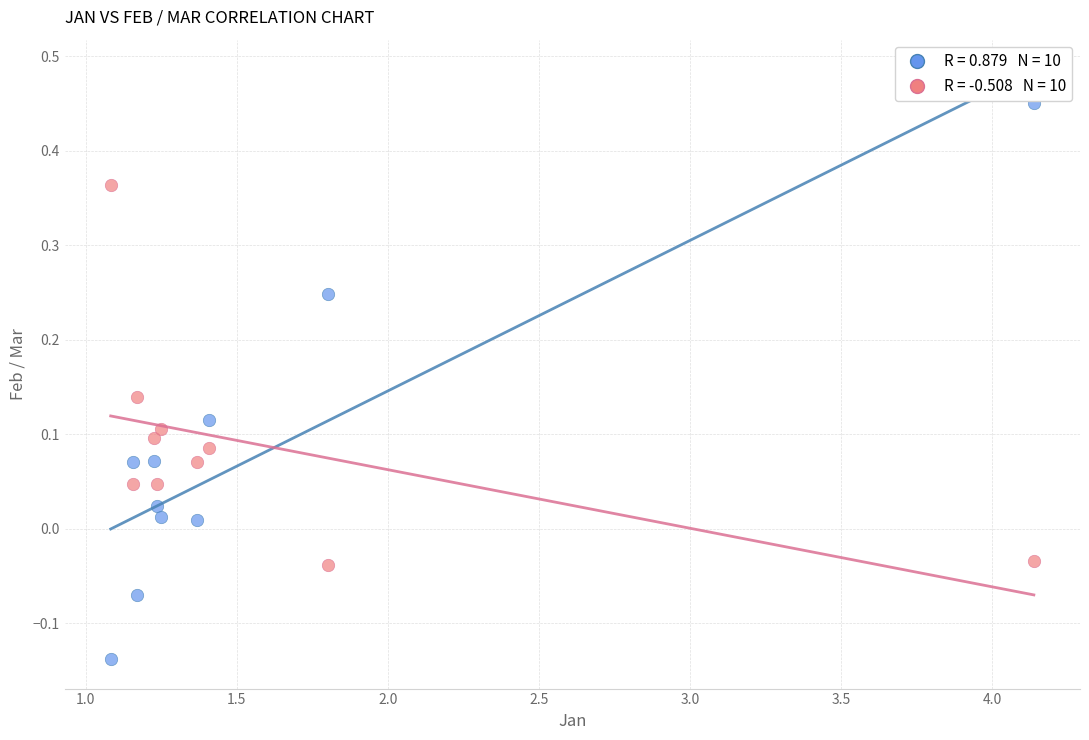

Across all data points, what is the range of X values (max minus min)?

3.1